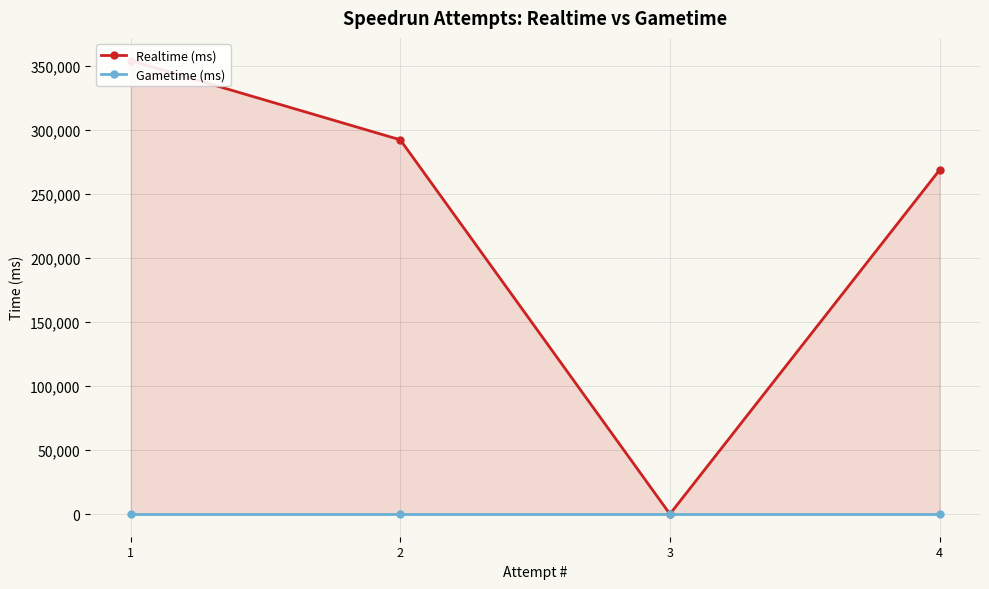

What is the value of the Realtime (ms) point at the 4th from the left?

268689